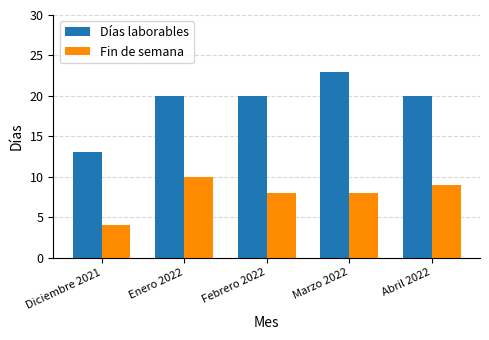

Reading left to right, extract all data points from this chart.

Días laborables: 13	20	20	23	20
Fin de semana: 4	10	8	8	9